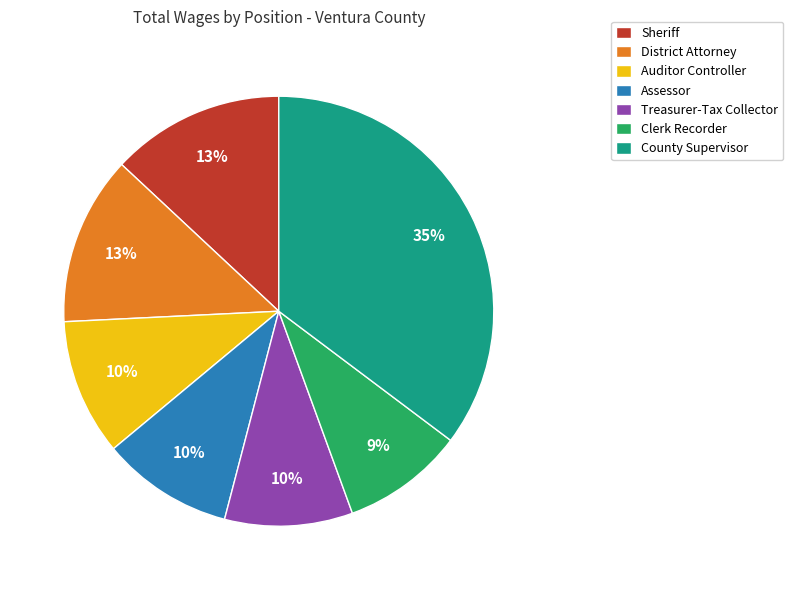

The County Supervisor slice represents 35% of the pie. True or false?

True